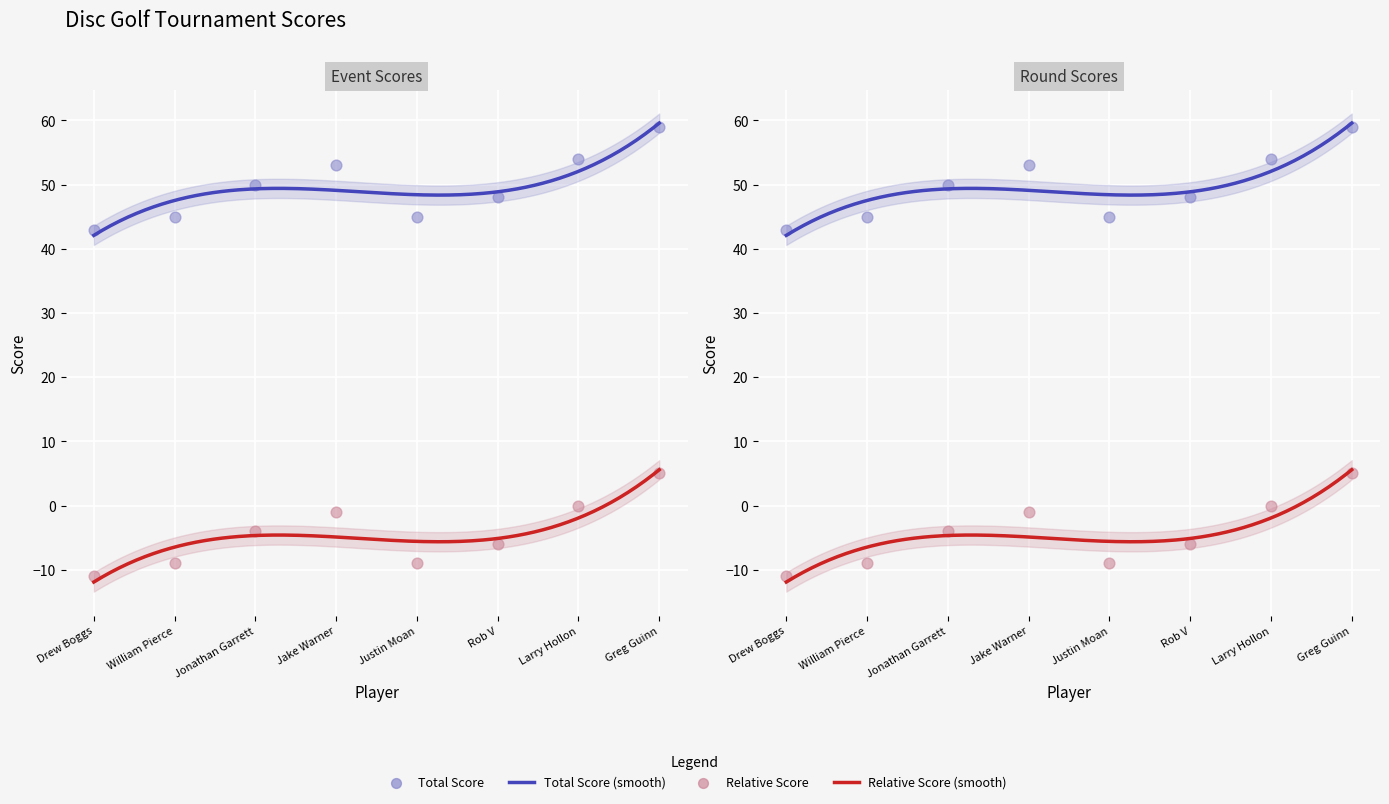

What is the total value across all series at Jonathan Garrett?

92